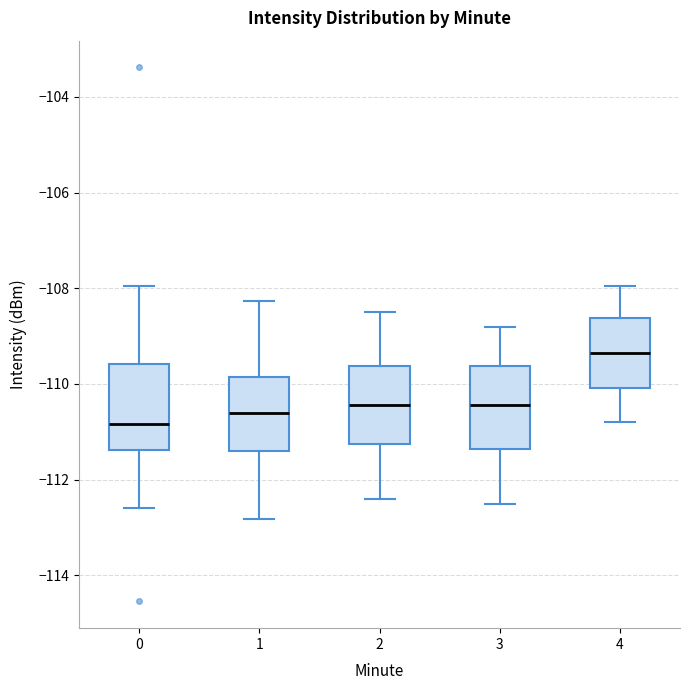

Which box's median line is the highest?

4